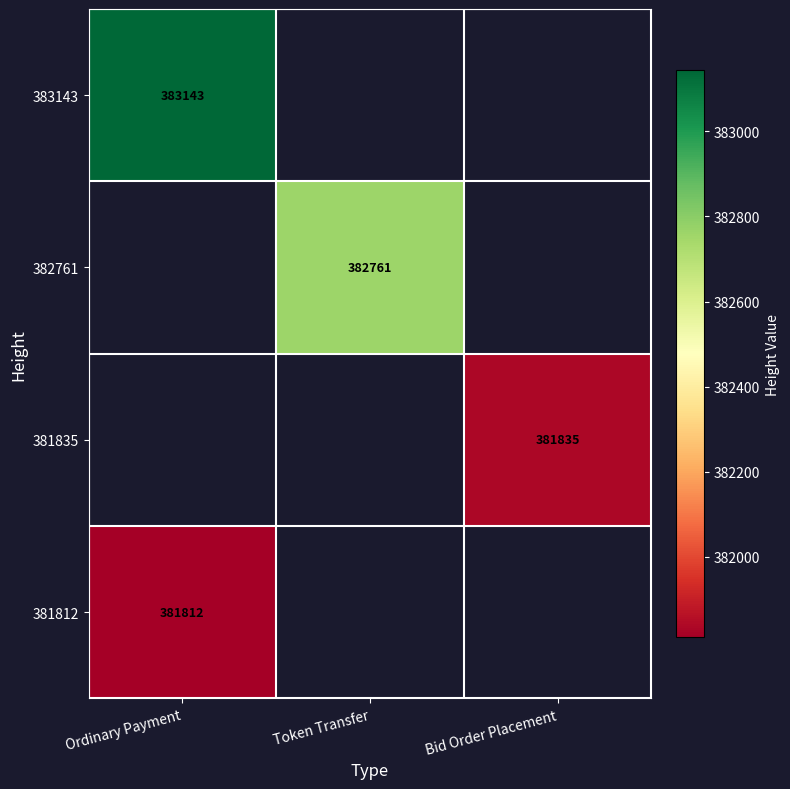

Is it true that 383143 equals 173893 at Ordinary Payment?

False